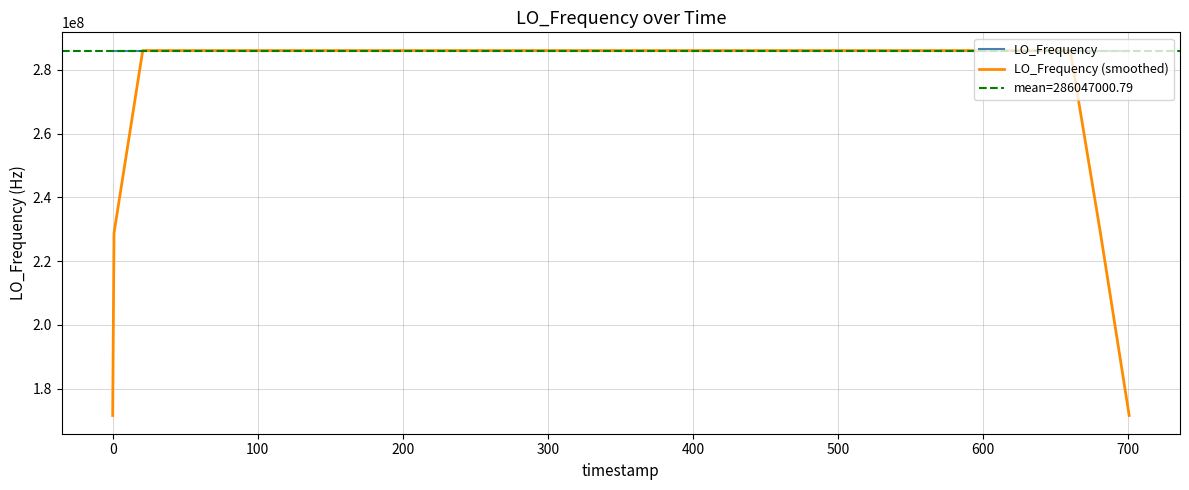

How many lines are shown in the chart?

2